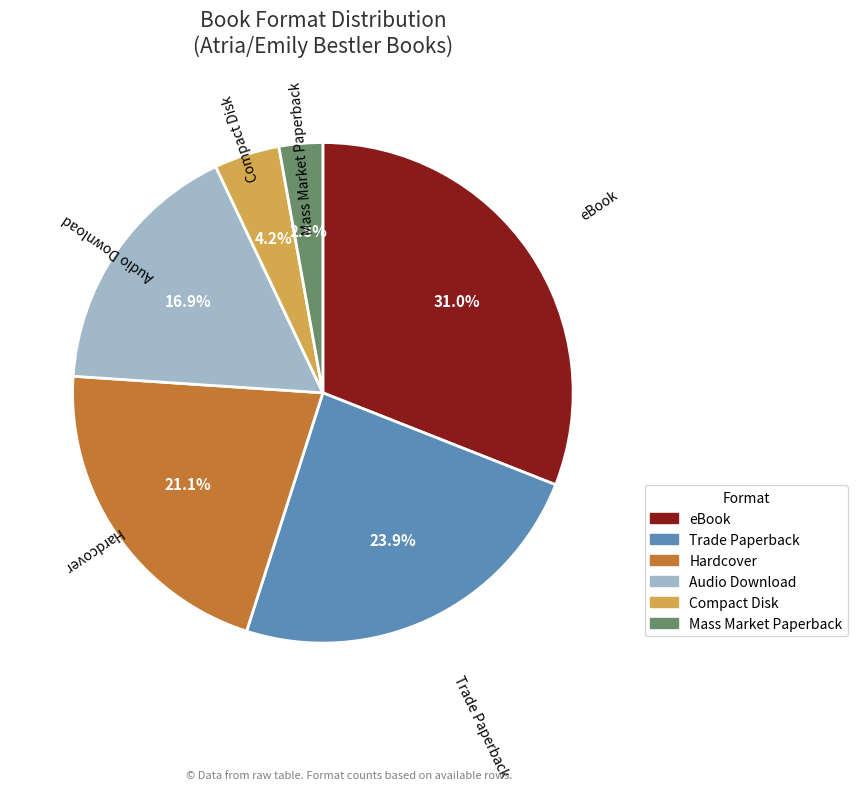

How many slices are in this pie chart?

6